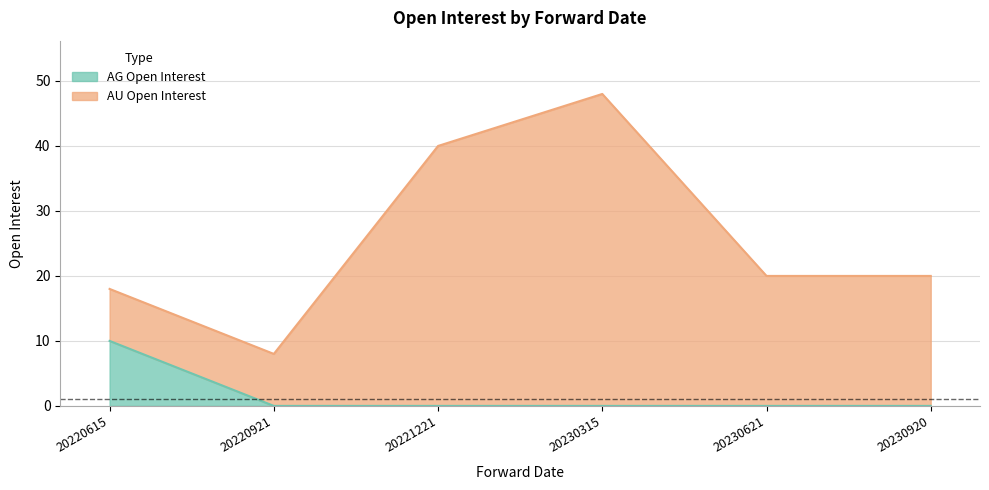

Rank the categories by value from lowest to highest.

20220921, 20221221, 20230315, 20230621, 20230920, 20220615